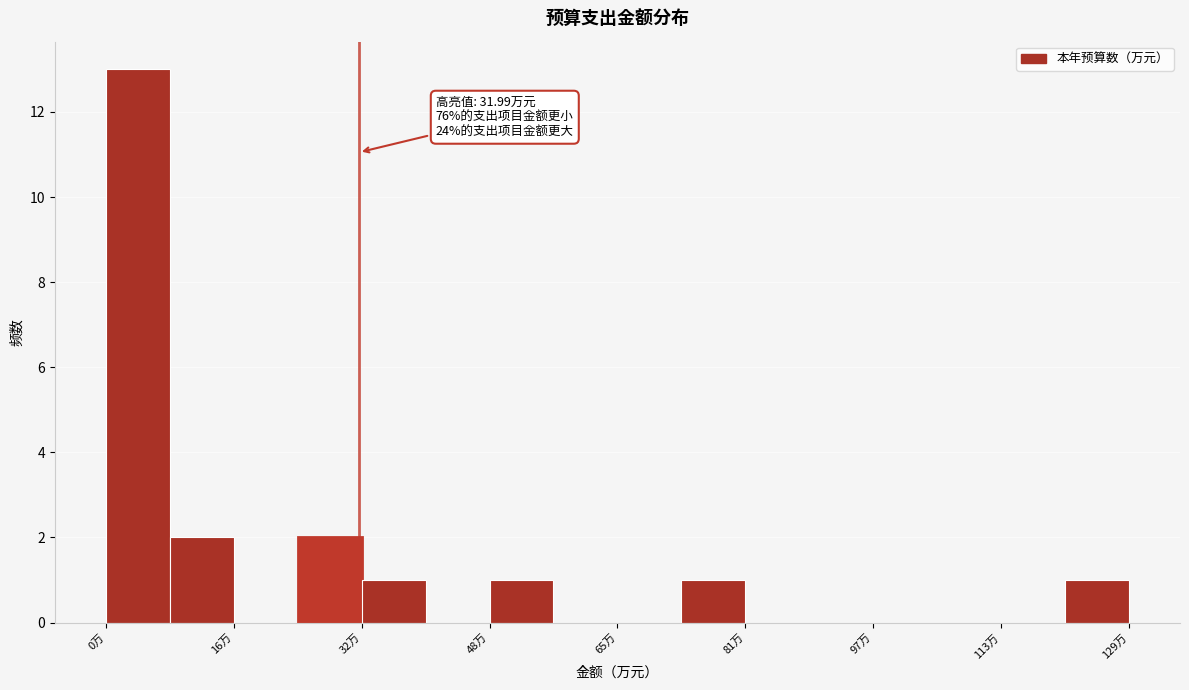

Over which range of the x-axis is the bar tallest?

0 to 8